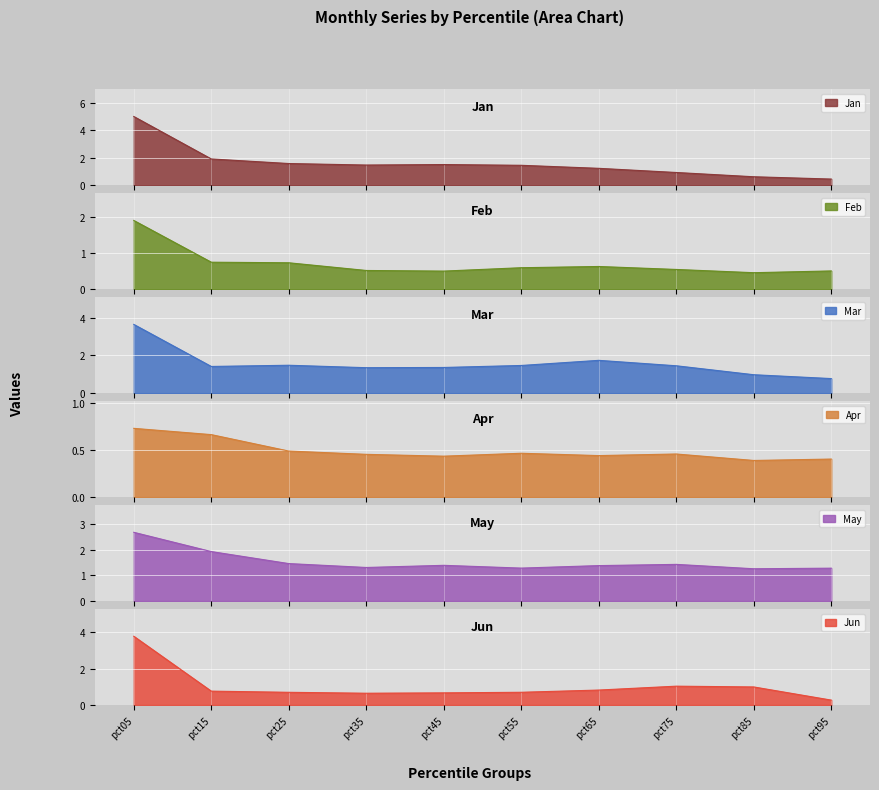

What is the sum of all Jun values?

10.4